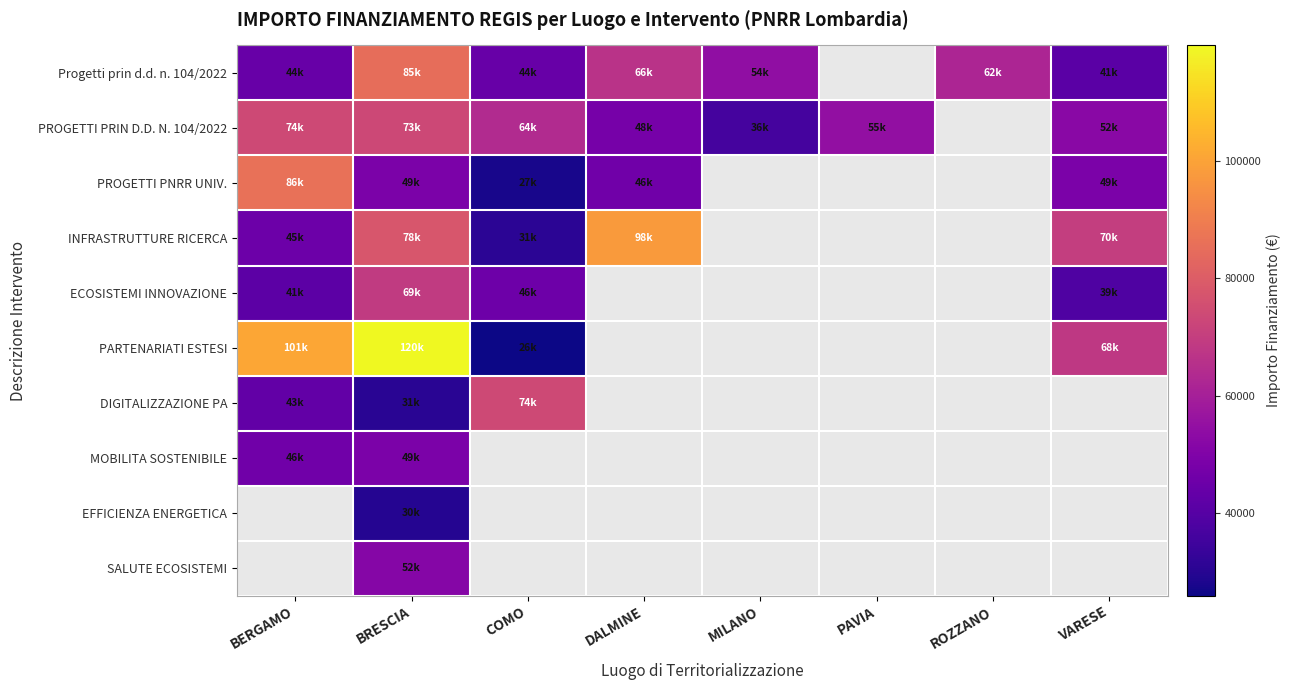

How many categories are shown in the chart?

8